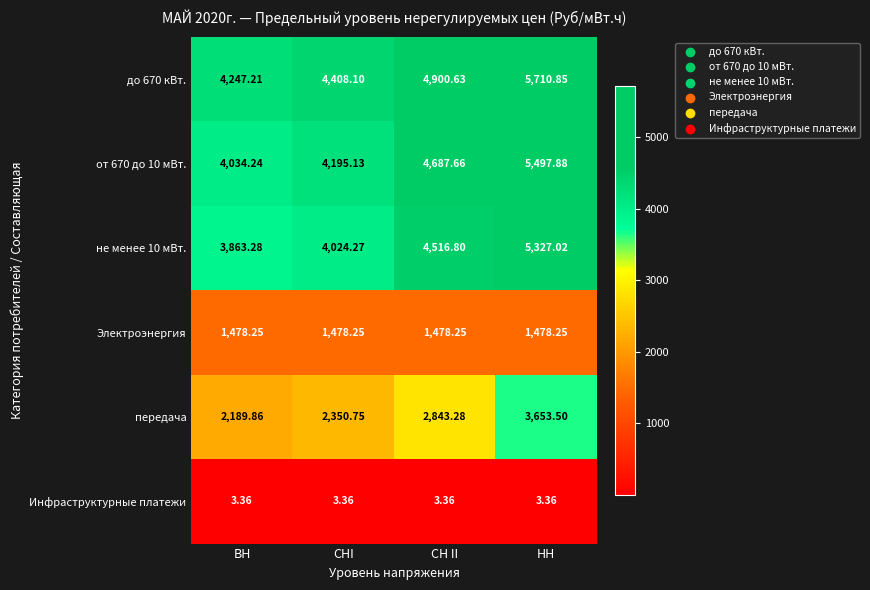

Which category has the lowest value in the до 670 кВт. series?

ВН